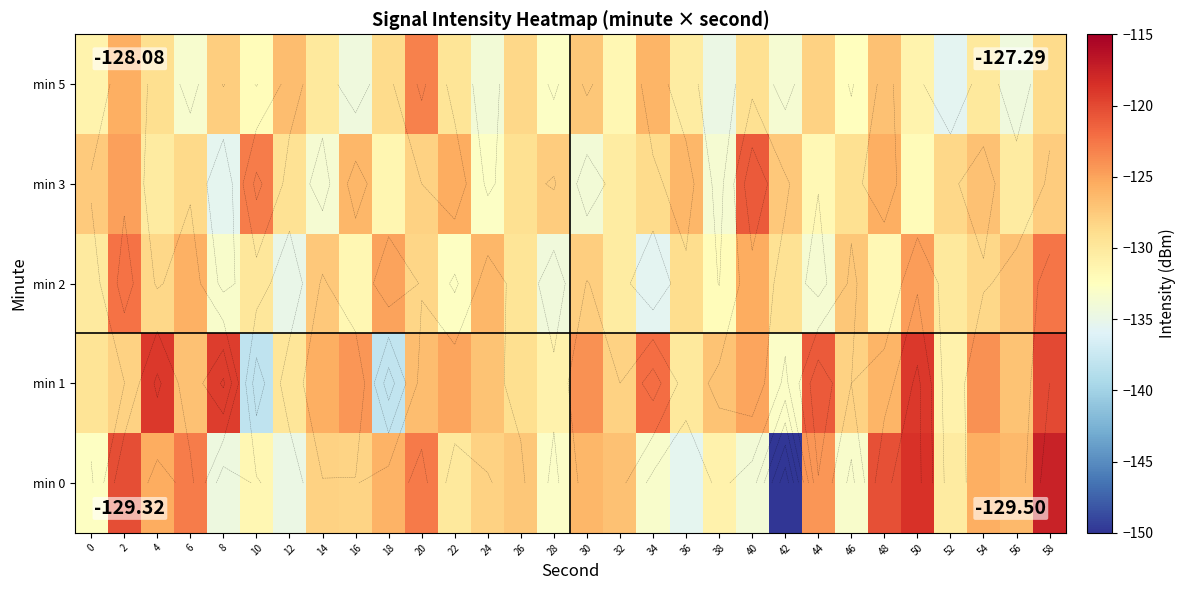

Where does the min 2 series first go above -128?

2